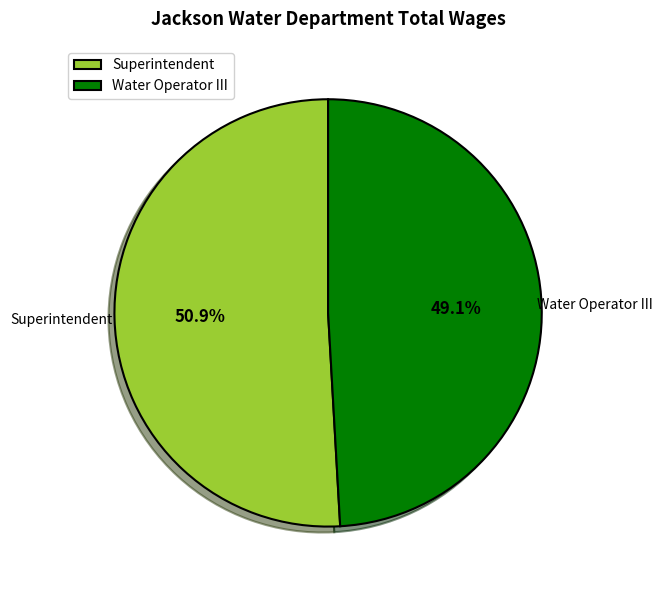

How many segments does this pie chart have?

2